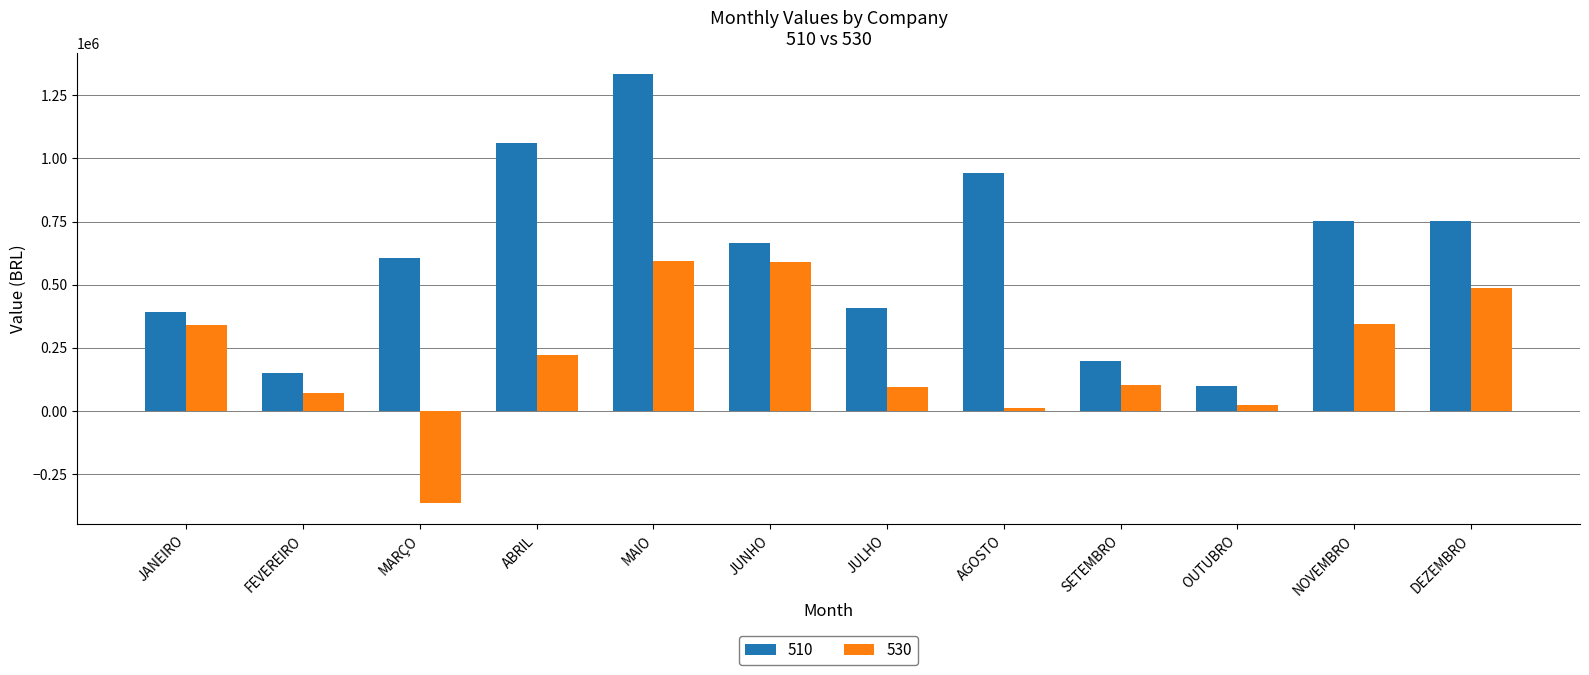

Are the bars horizontal?

No